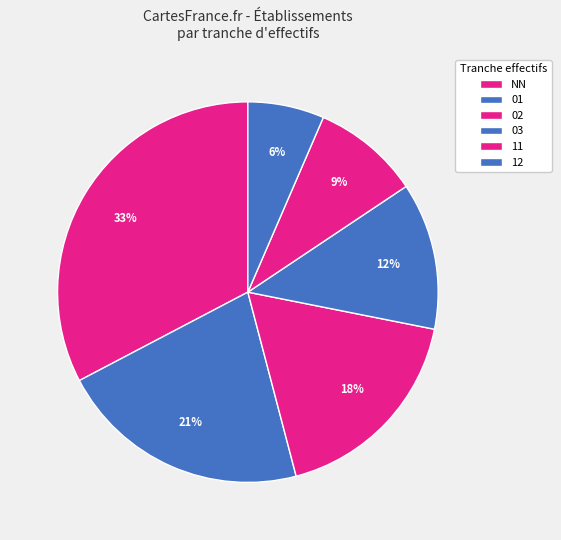

How many segments does this pie chart have?

6